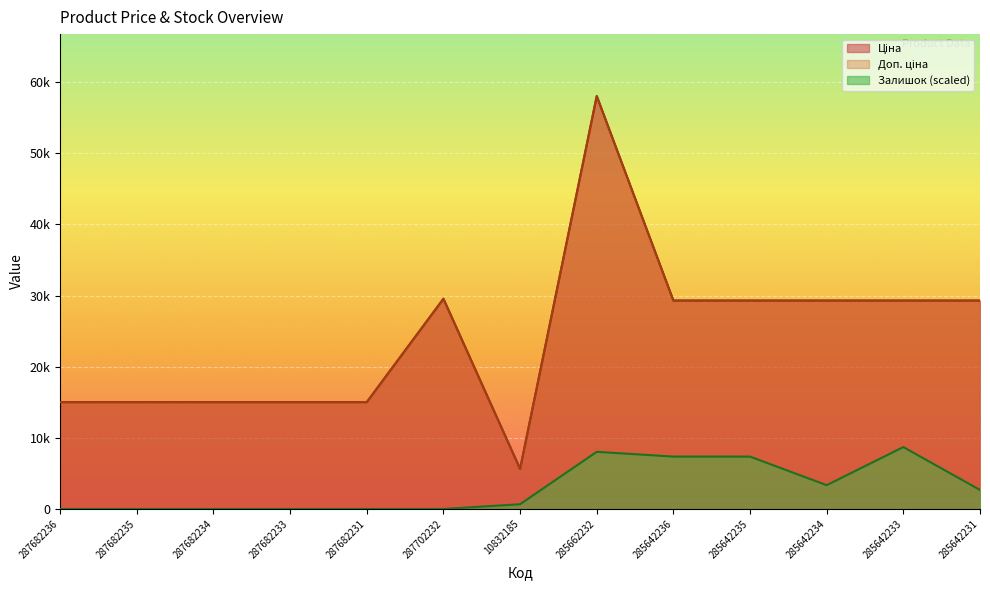

Between 287682236 and 285642231, which series saw the biggest shift?

Ціна